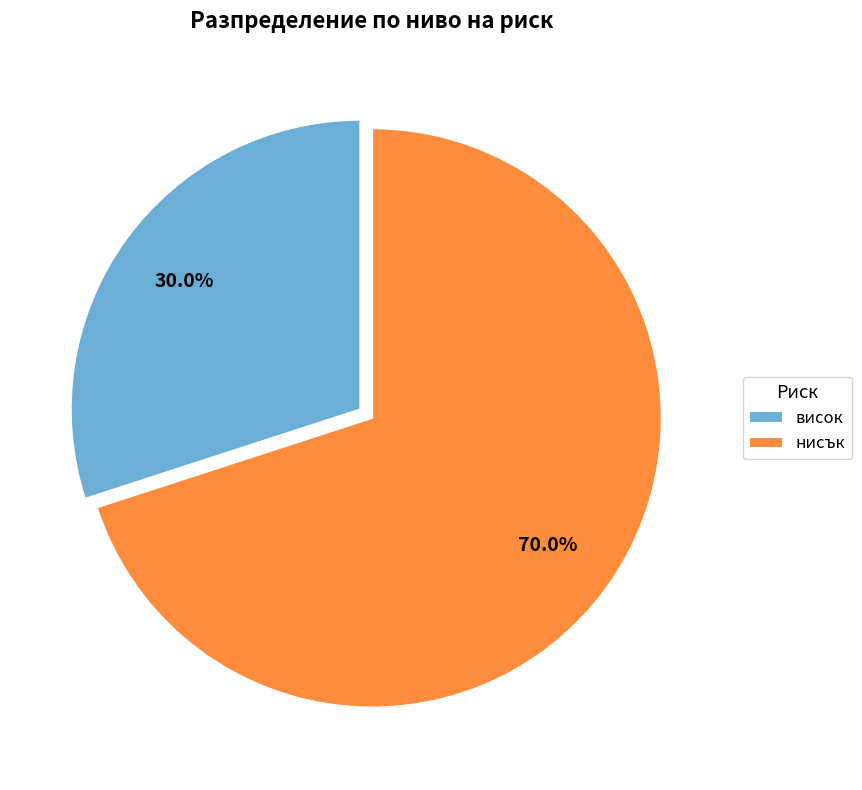

Is there a majority slice in this chart?

Yes